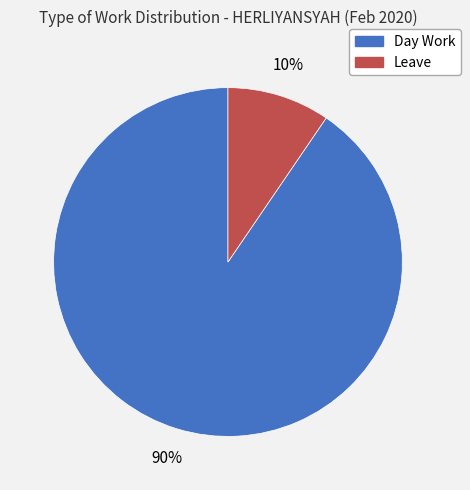

What is the majority slice?

Day Work